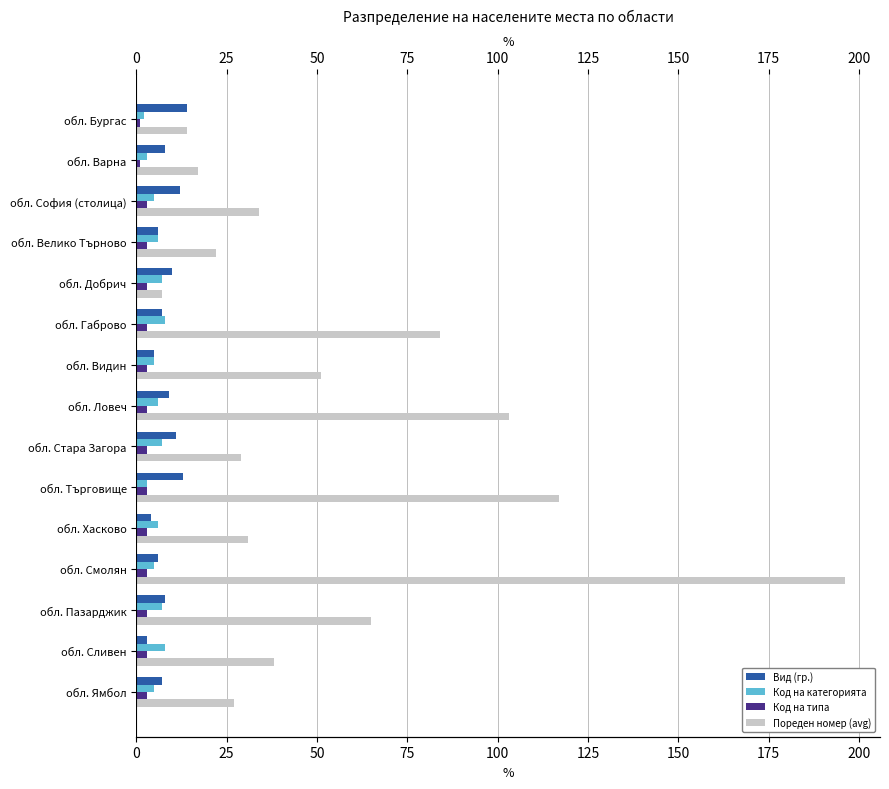

List the series in order of their peak value, highest first.

Пореден номер (avg), Вид (гр.), Код на категорията, Код на типа